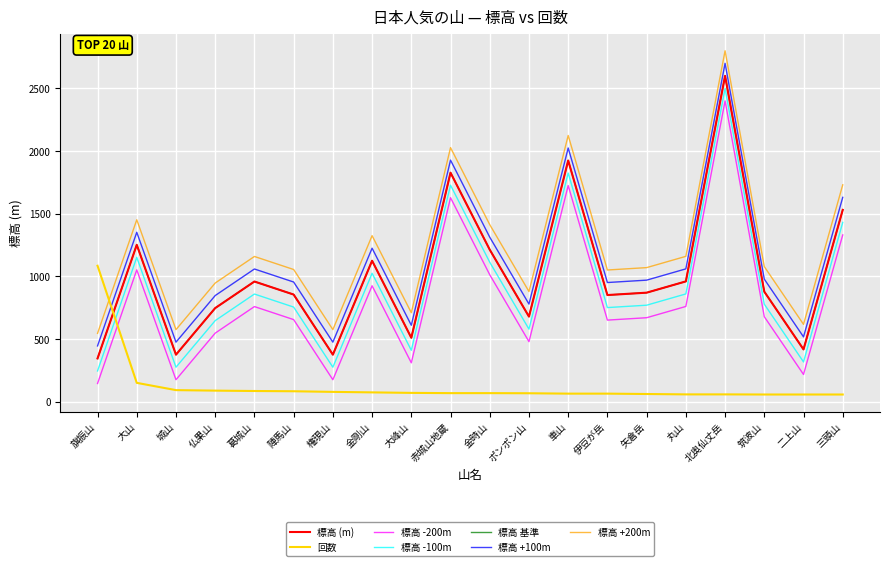

How many data points in 回数 are above 68?

9